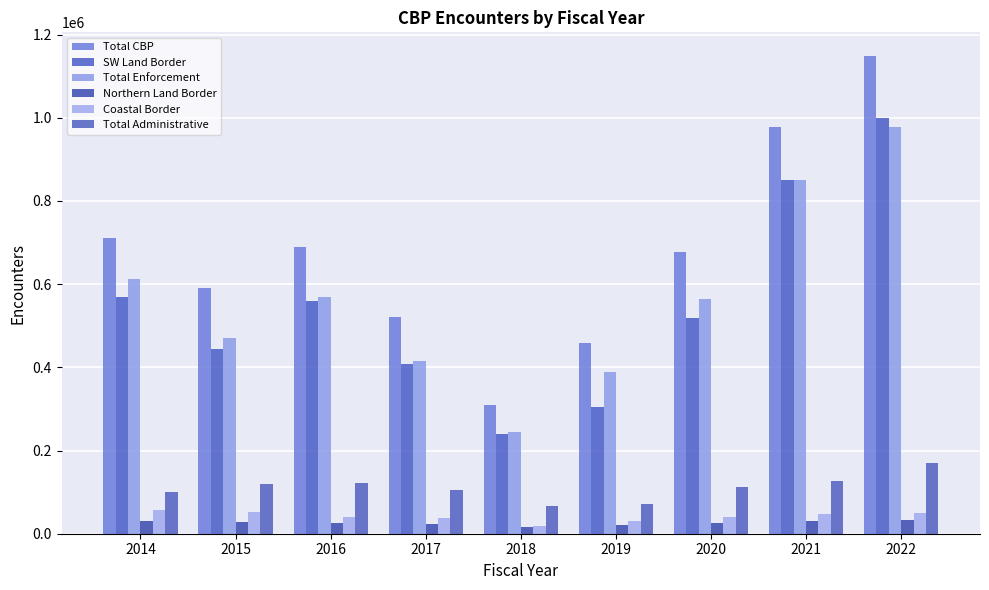

Between 2018 and 2022, which series saw the biggest shift?

Total CBP